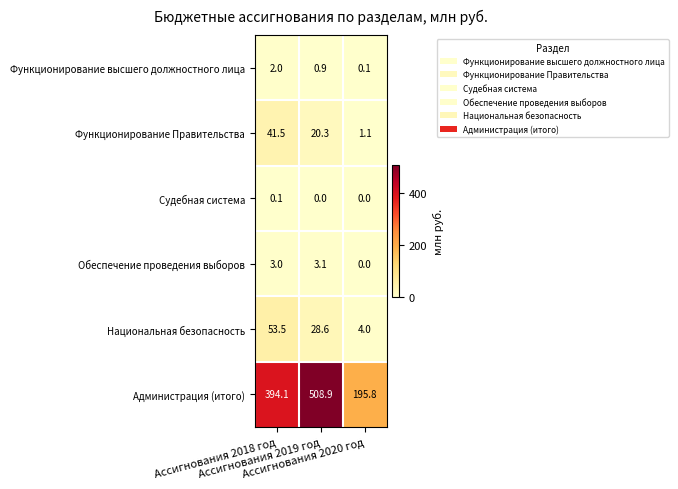

Rank the series at Ассигнования 2018 год from lowest to highest value.

Судебная система, Функционирование высшего должностного лица, Обеспечение проведения выборов, Функционирование Правительства, Национальная безопасность, Администрация (итого)